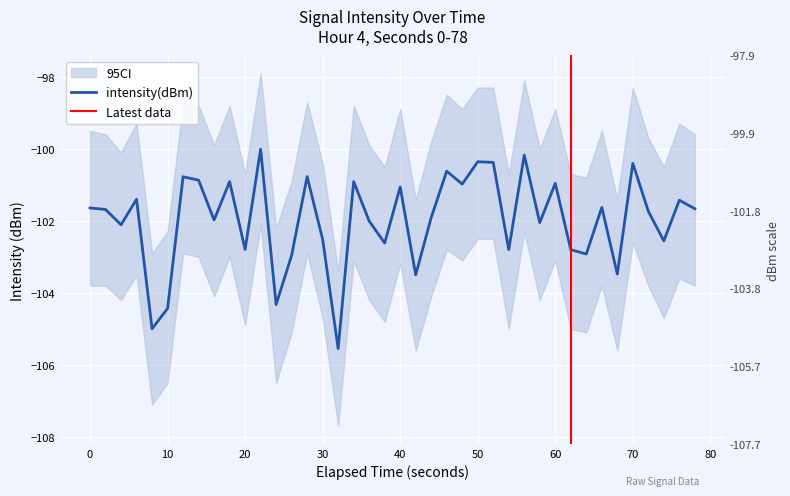

How many values are below -101?

27